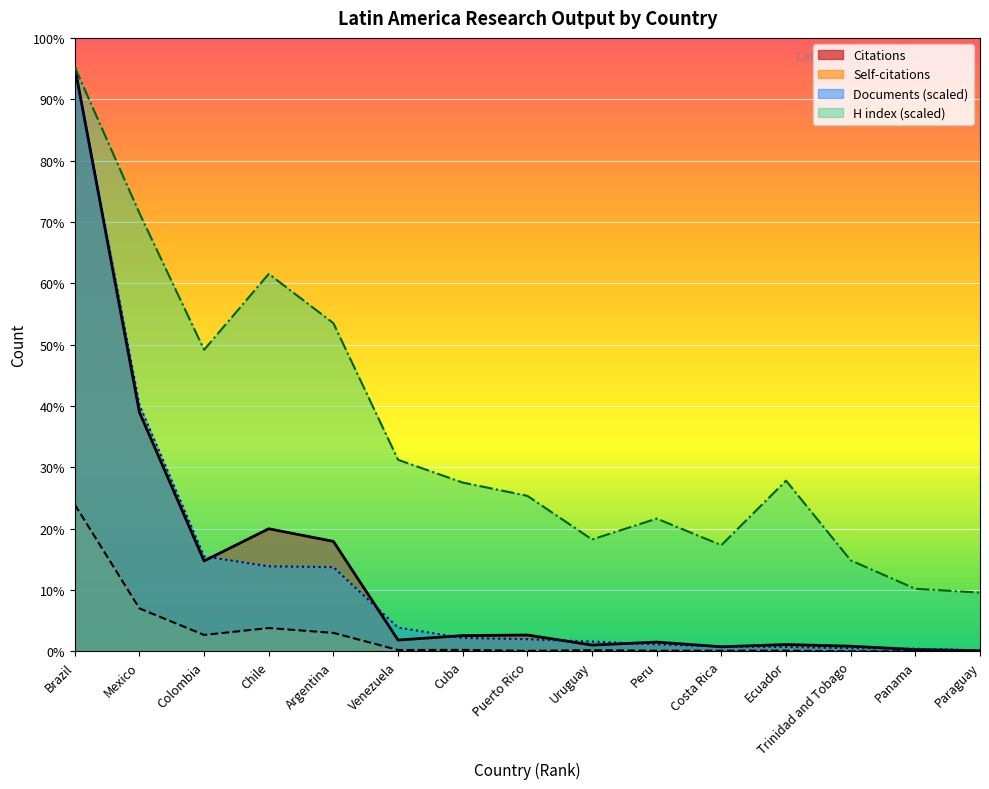

At which label does Documents reach its peak?

Brazil